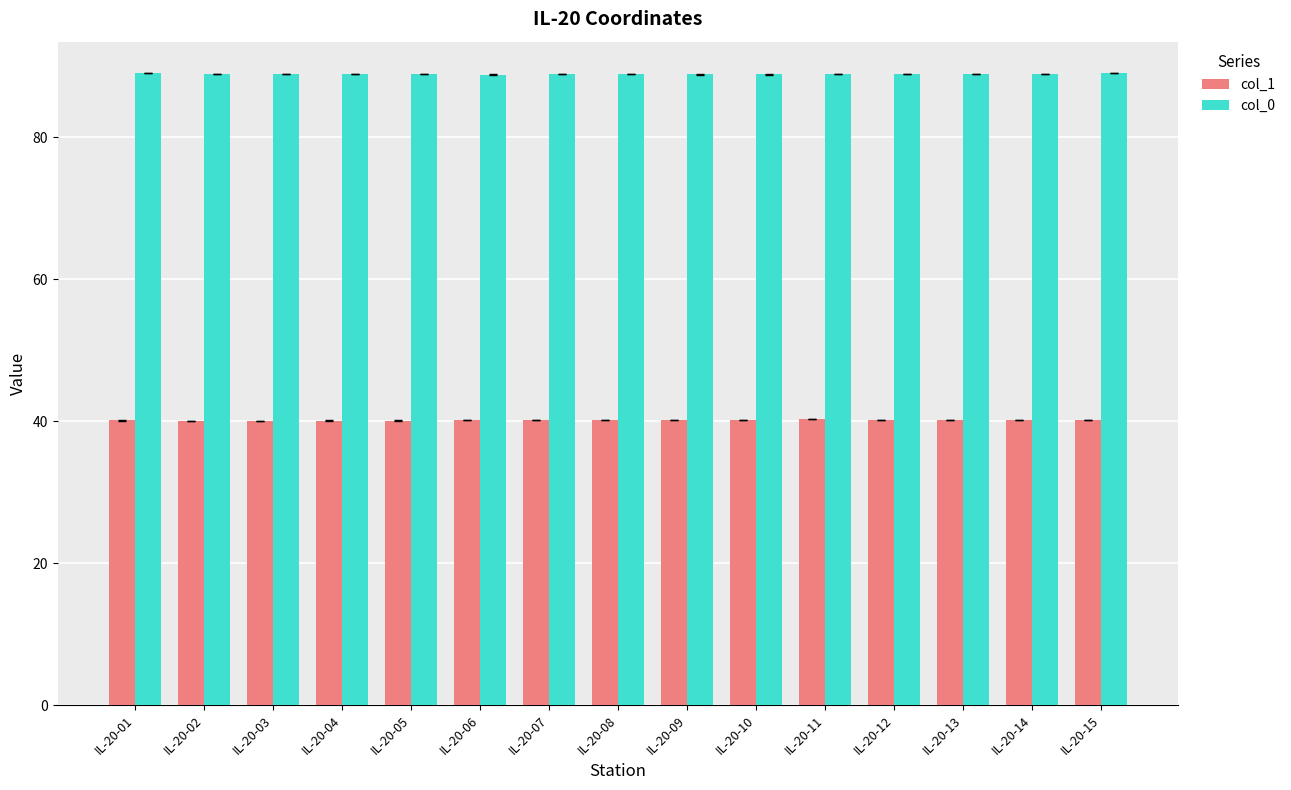

Are the bars horizontal?

No